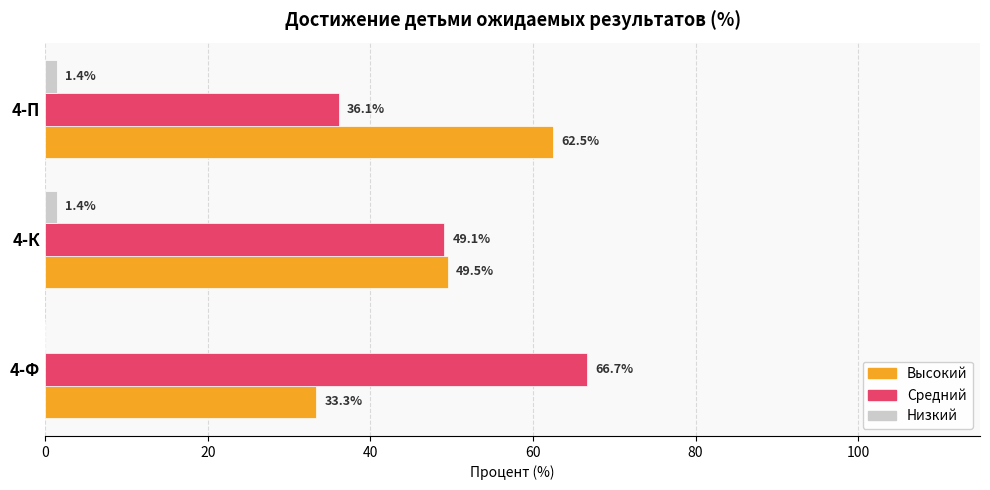

What is the average value of the Высокий series?

48.5